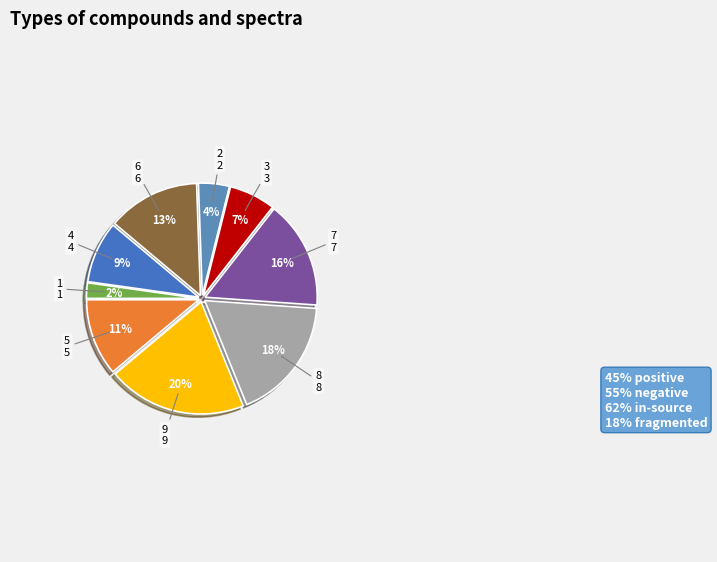

Rank the categories by value from lowest to highest.

1, 2, 3, 4, 5, 6, 7, 8, 9